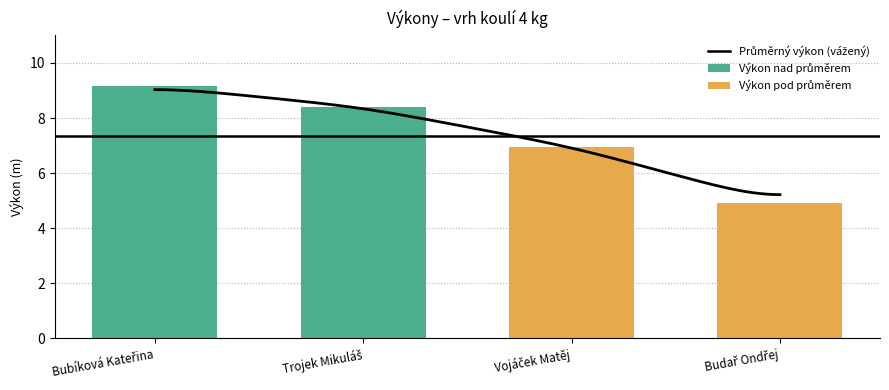

Reading left to right, transcribe all the data shown in this chart.

Bubíková Kateřina=9.2	Trojek Mikuláš=8.4	Vojáček Matěj=7.0	Budař Ondřej=4.9